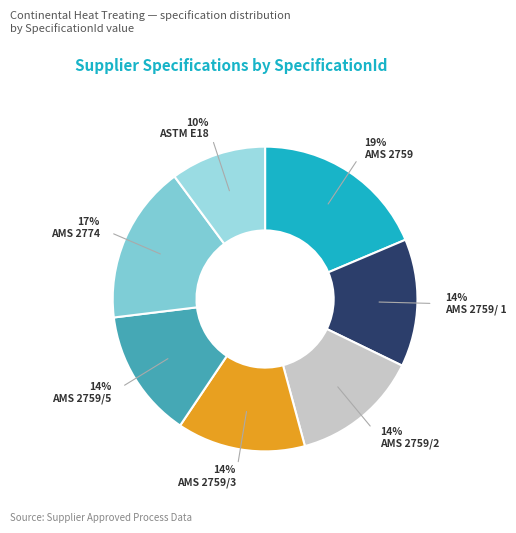

Count the number of slices in the pie.

7